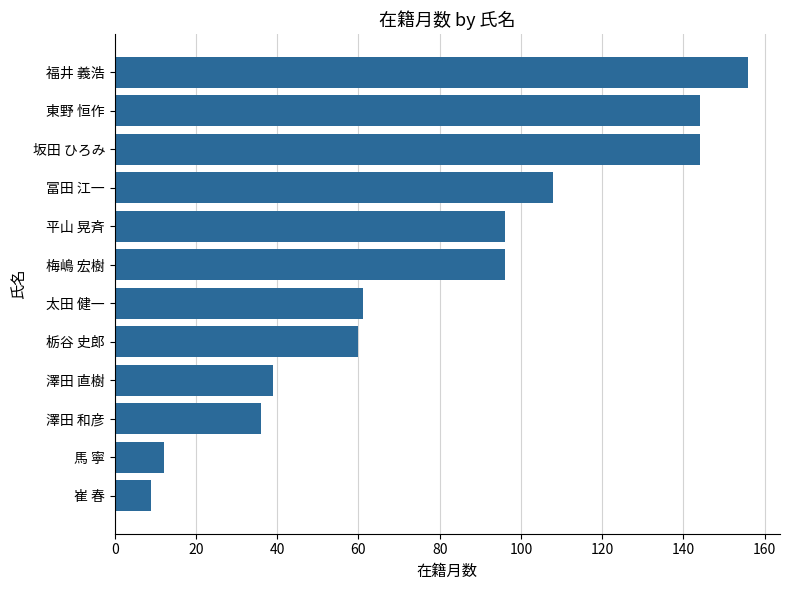

Reading top to bottom, what are all the values shown in this chart?

156	144	144	108	96	96	61	60	39	36	12	9